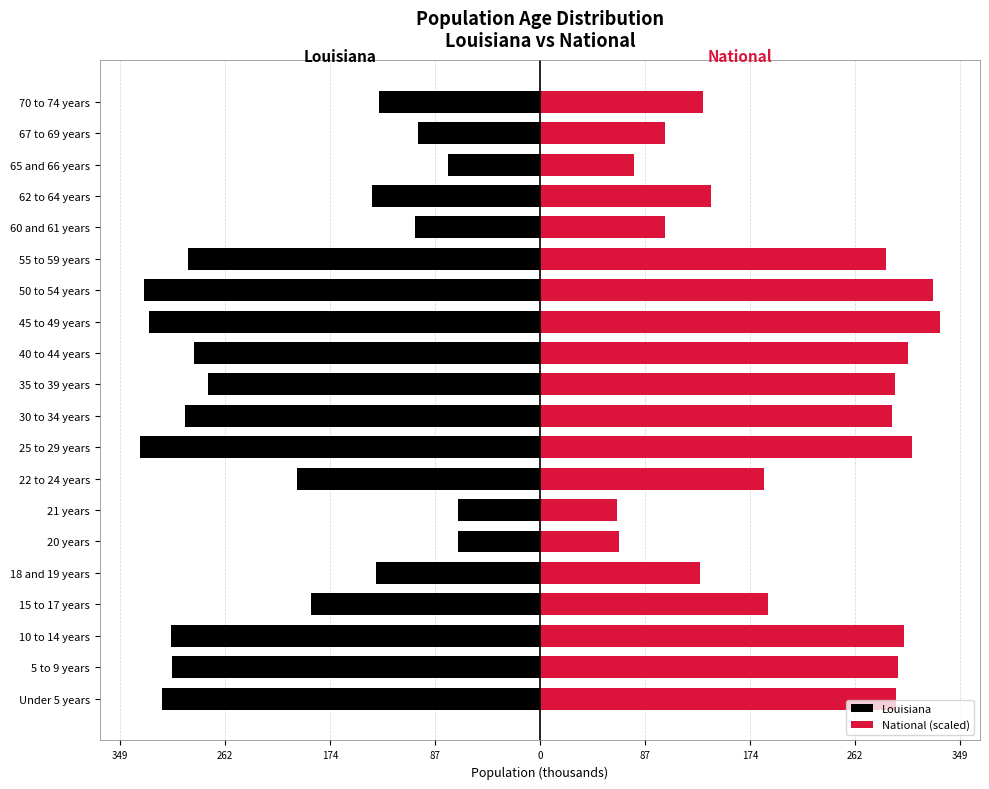

Which series changed the most between 10 to 14 years and 21 years?

National (scaled)